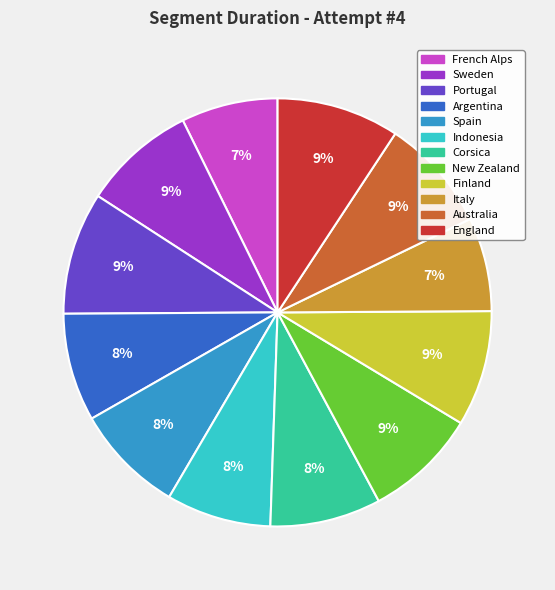

To the nearest percent, what percentage of the pie is England?

9%